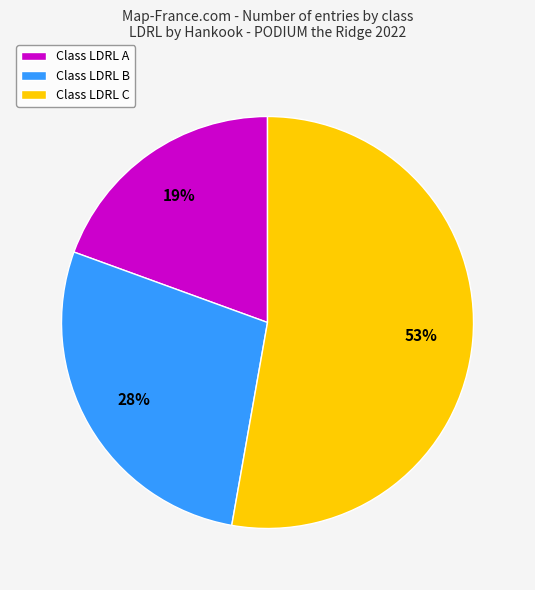

Is there any slice that represents more than half of the pie?

Yes